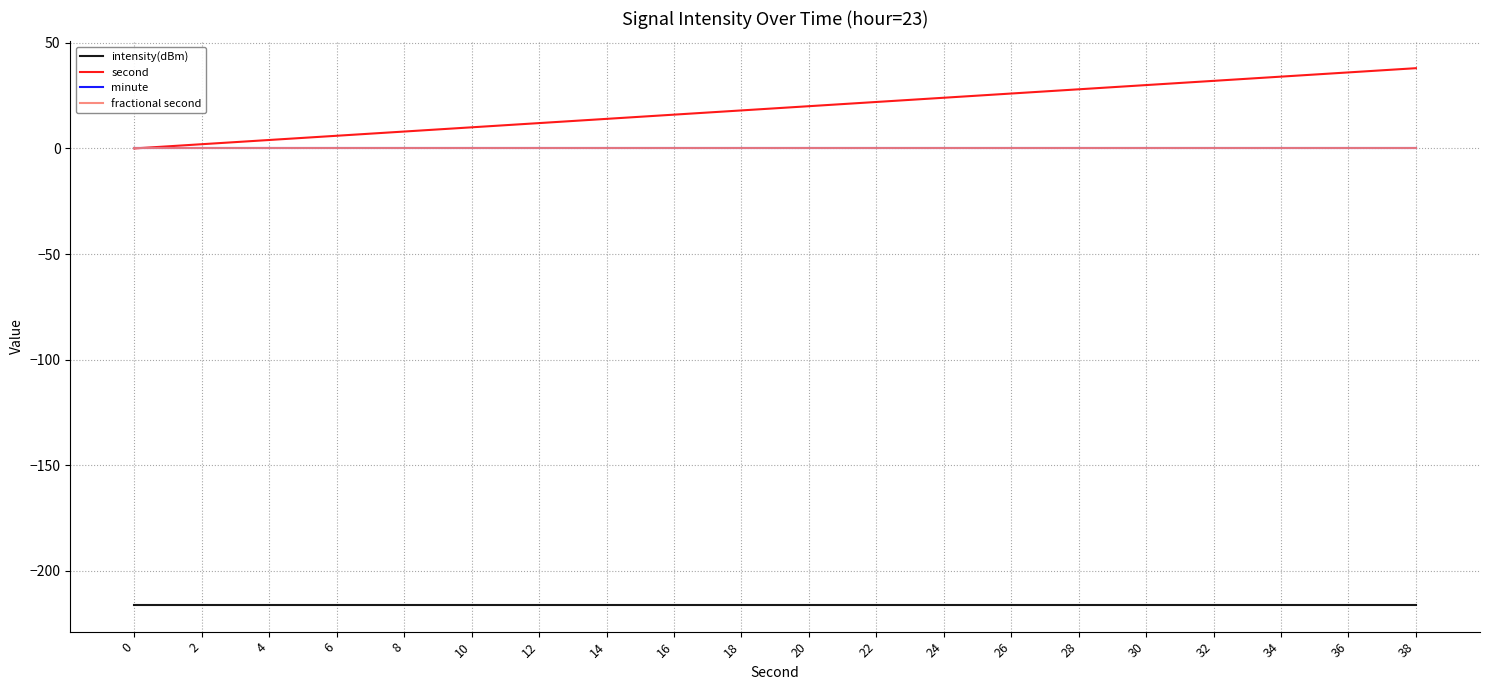

Which category has the highest value across all series?

38